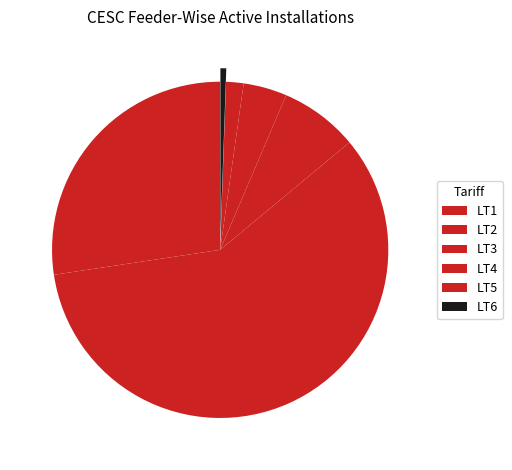

Between LT5 and LT4, which is larger?

LT4